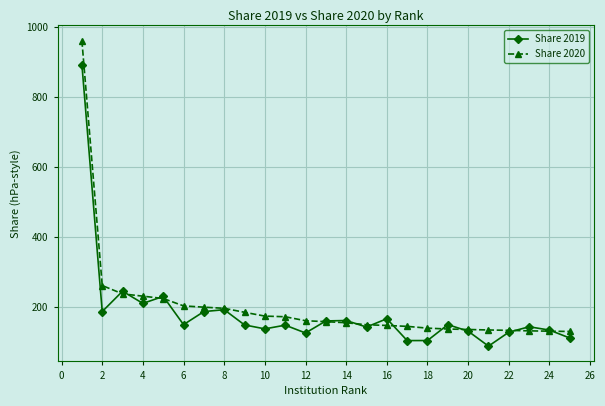

How many distinct data groups are displayed?

2